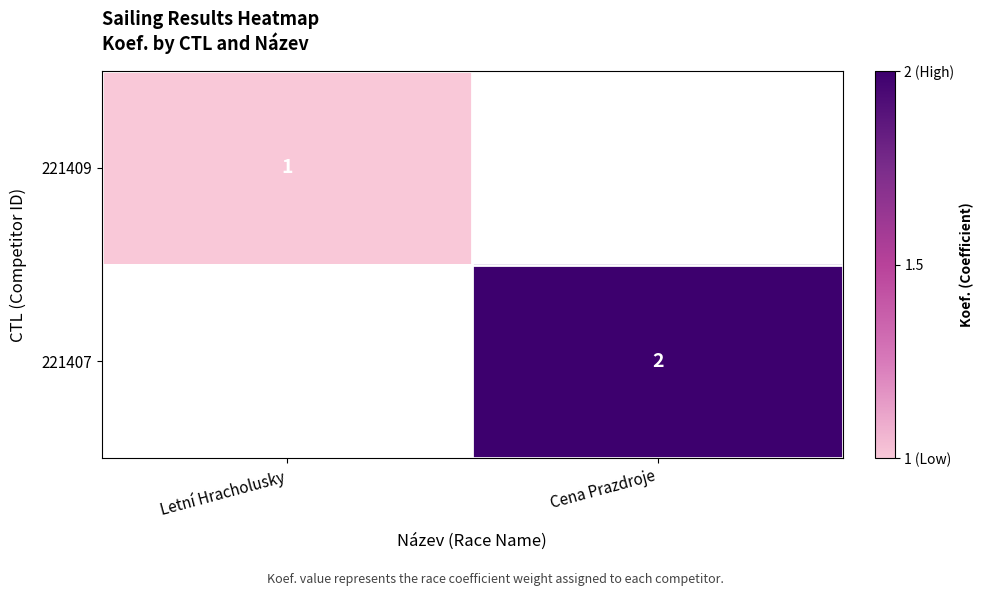

At which category does the chart reach its peak across all series?

Cena Prazdroje